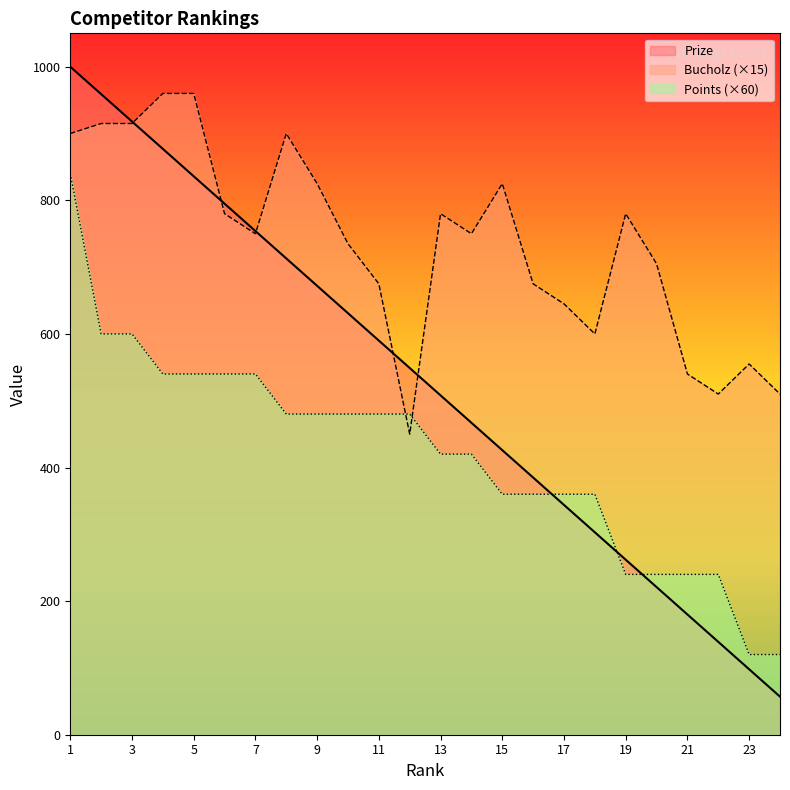

What is the value of the Points point at the 10th from the left?

480